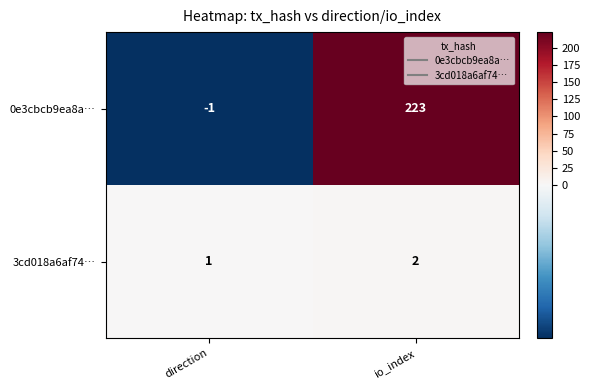

Is the value of 0e3cbcb9ea8a… at io_index greater than the value of 3cd018a6af74… at direction?

Yes